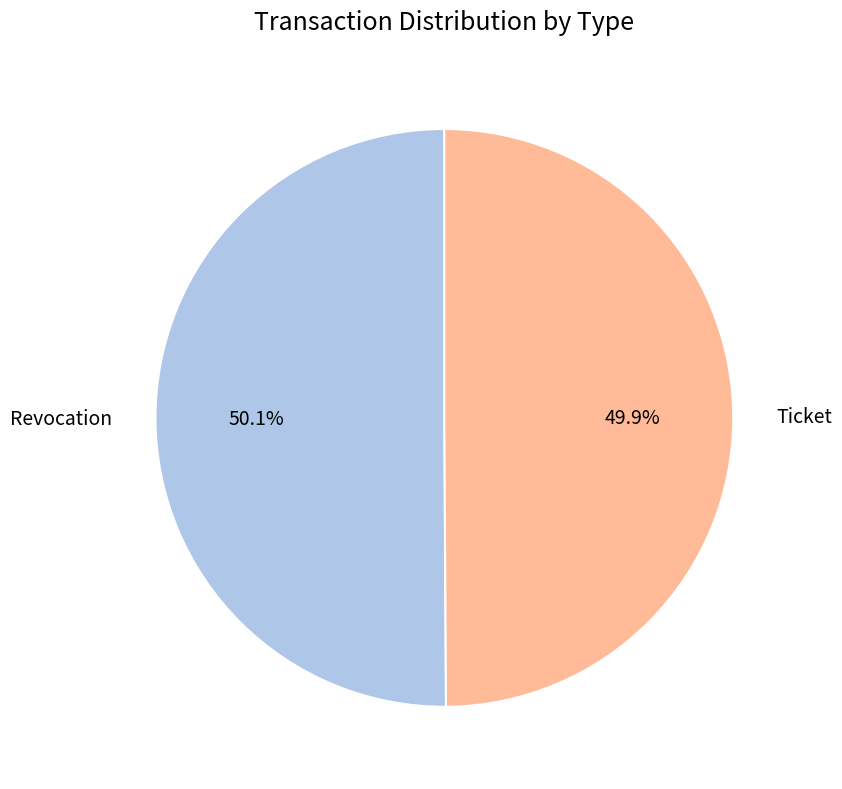

How many segments does this pie chart have?

2